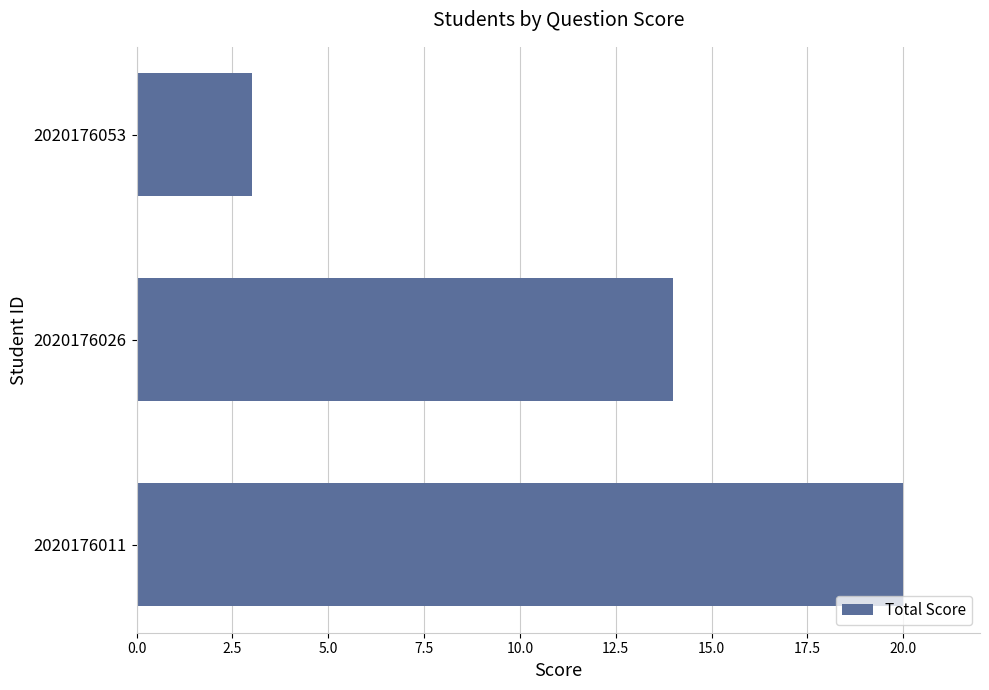

Reading top to bottom, what are all the values shown in this chart?

2020176053=3	2020176026=14	2020176011=20